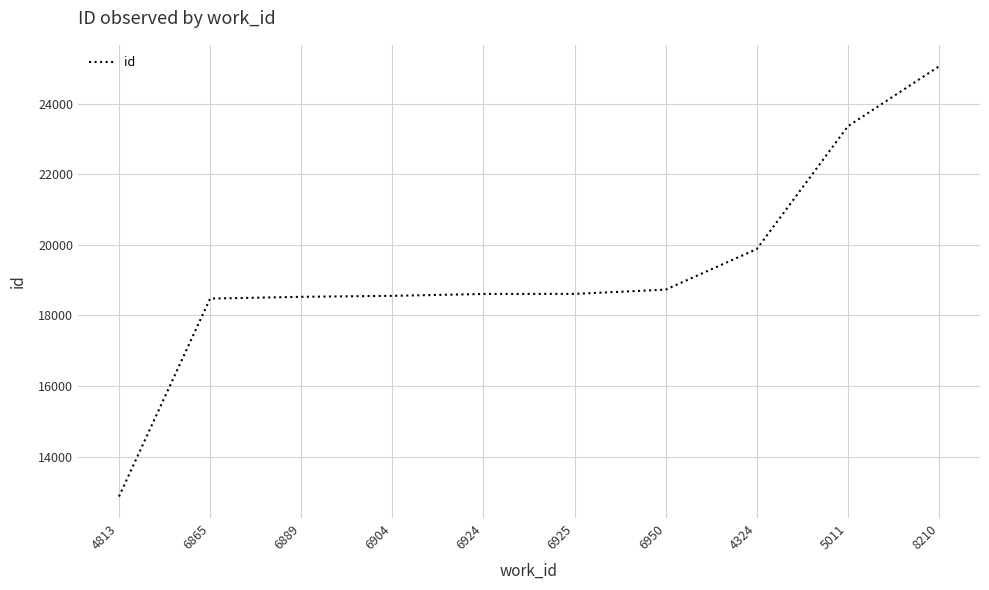

Approximately how many times larger is the value at 5011 compared to 6950?

1.2